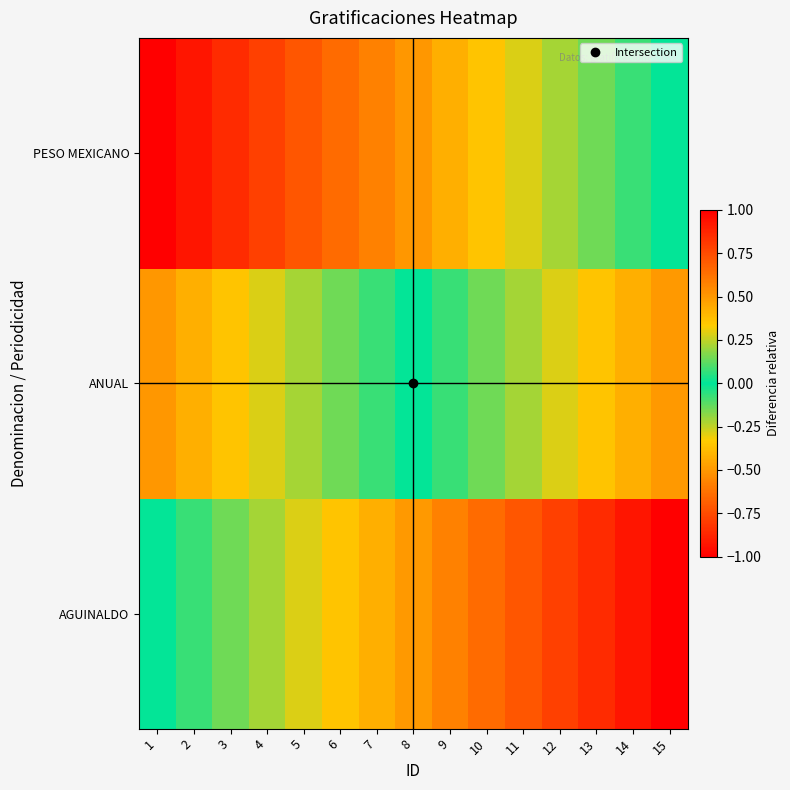

List the series in order of their overall mean, highest first.

PESO MEXICANO, ANUAL, AGUINALDO